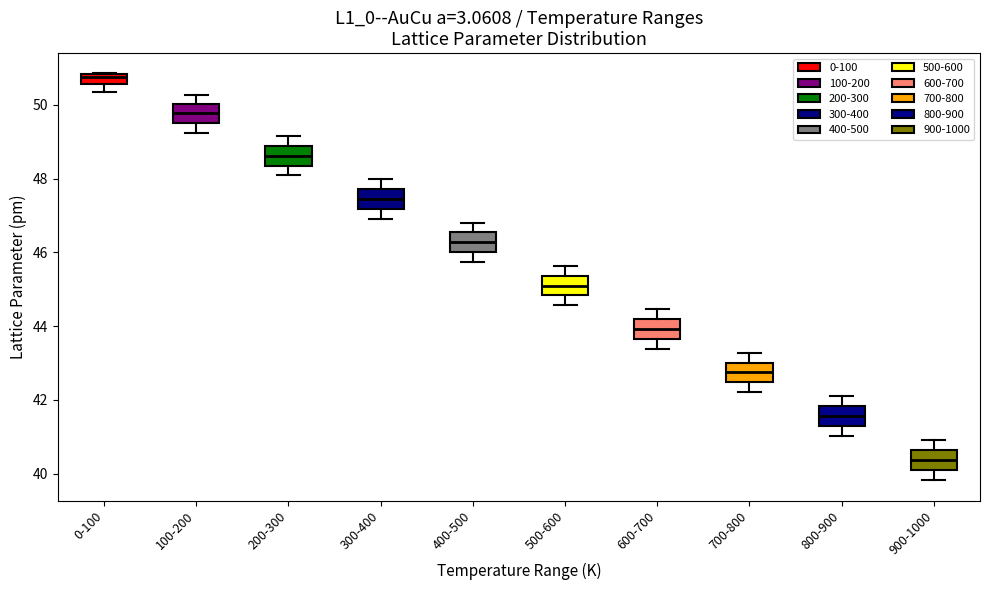

Where is the upper edge of the box for 300-400 on the y-axis? The values are not printed on the chart, so give them approximately, as read against the axis.

47.8